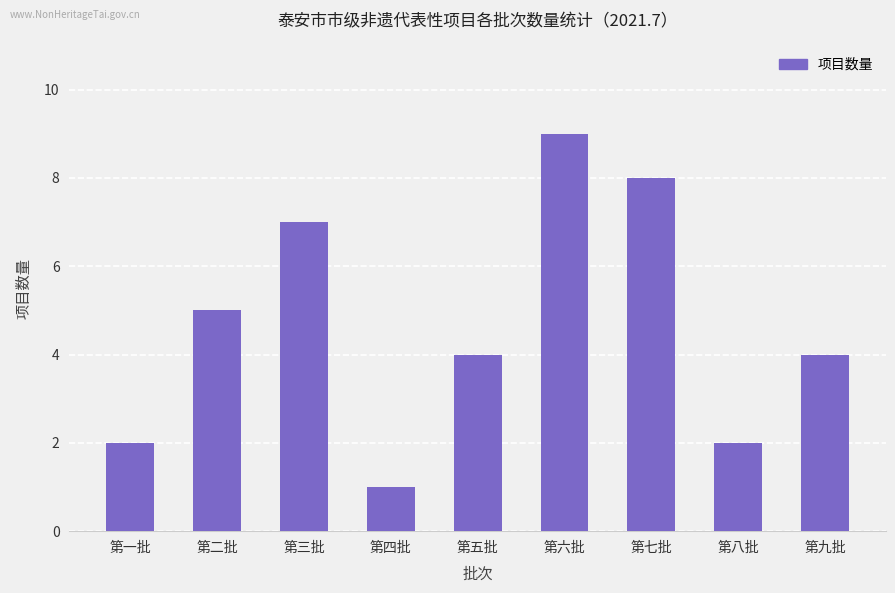

Between 第五批 and 第二批, which is larger?

第二批